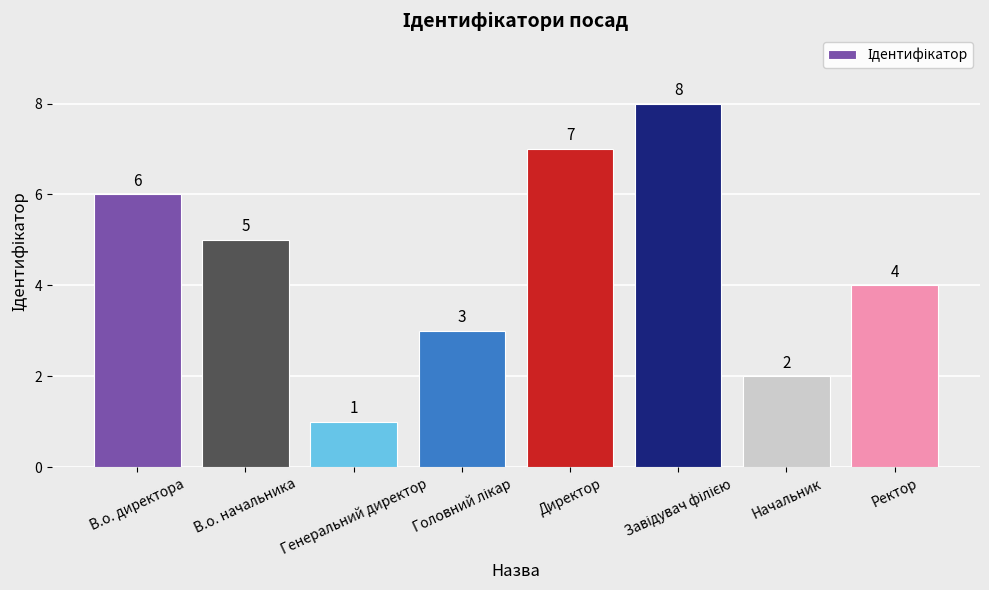

Where is the data nearest to the value 4?

Ректор